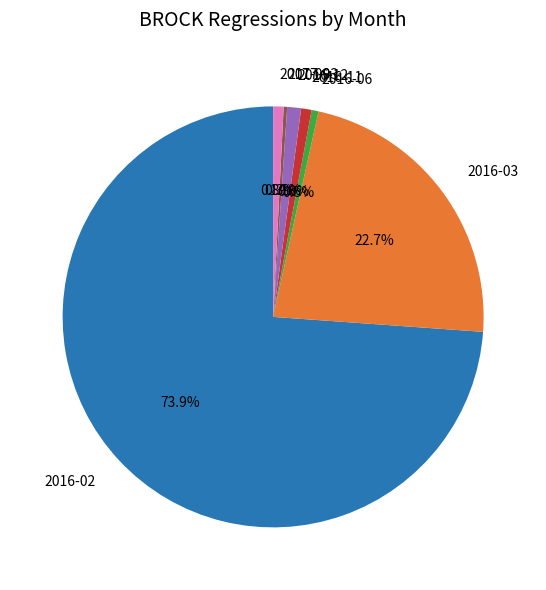

What is the largest slice in the pie chart?

2016-02